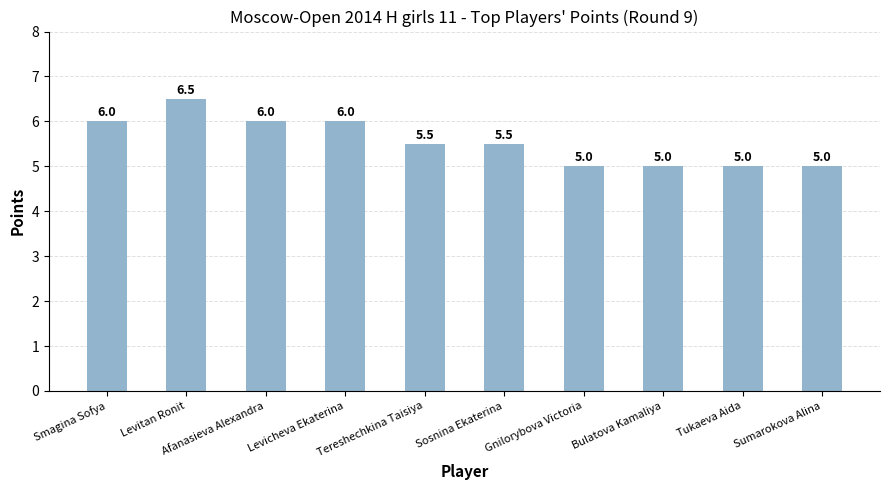

Is it true that the value at Afanasieva Alexandra is 7.9?

False